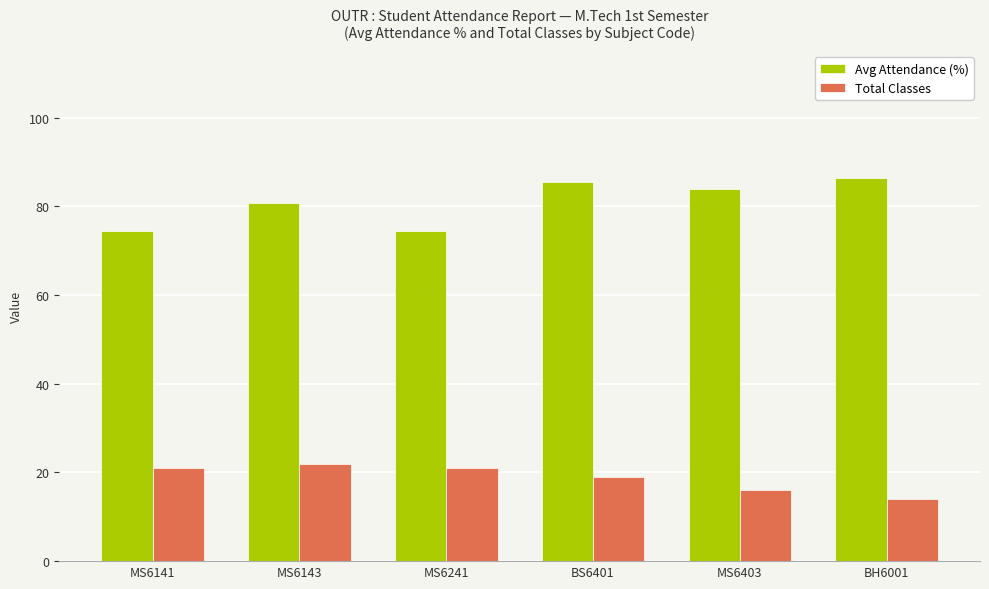

What value does the Avg Attendance (%) series have at MS6403?

83.9